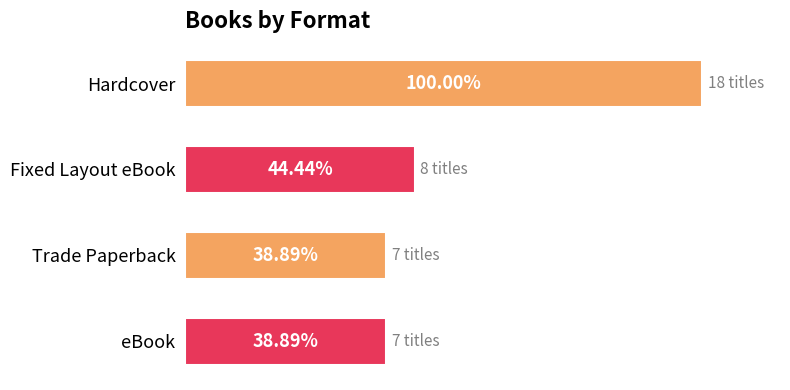

Which has a higher value, Hardcover or Fixed Layout eBook?

Hardcover